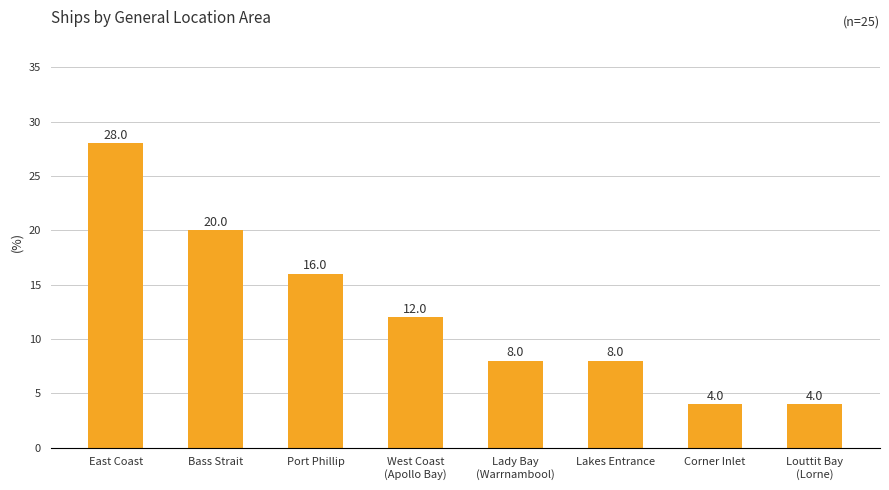

What is the value of the 6th bar from the left?

8.0